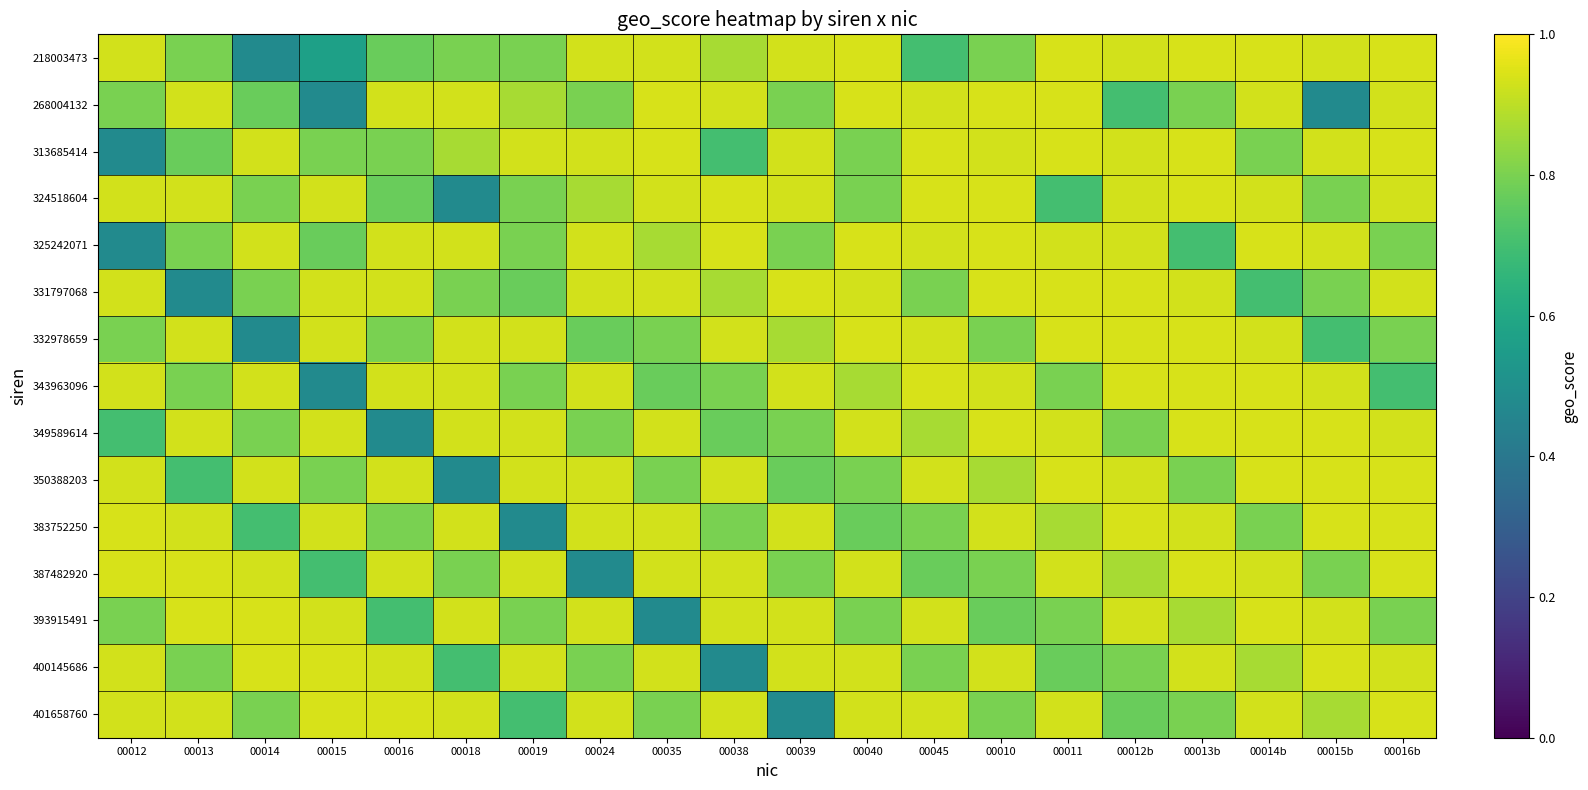

Which series changed the most between 00012b and 00013b?

325242071